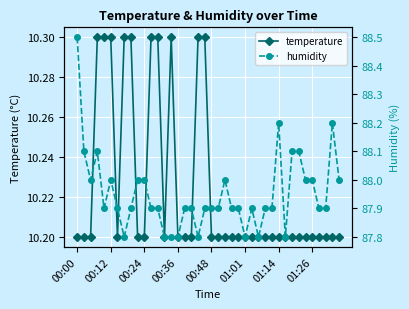

Count the temperature values in the range 10 to 11.

40